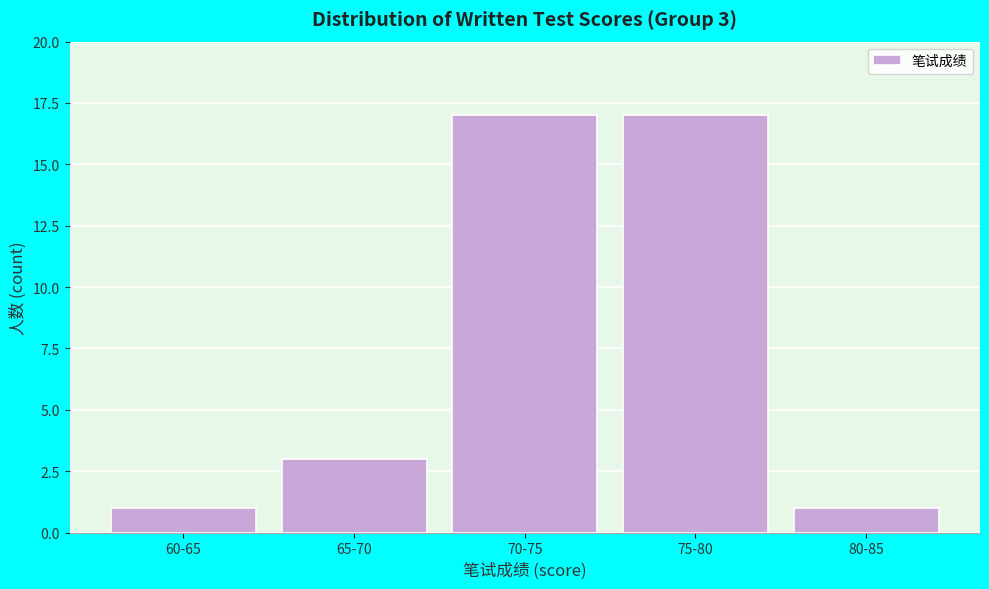

Reading left to right, extract all data points from this chart.

1	3	17	17	1